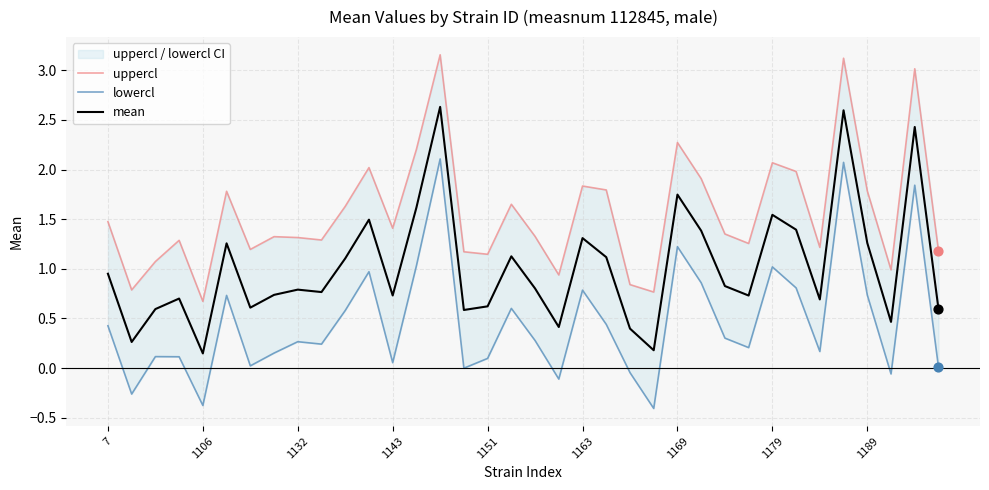

At how many categories does at least one series exceed 2?

7